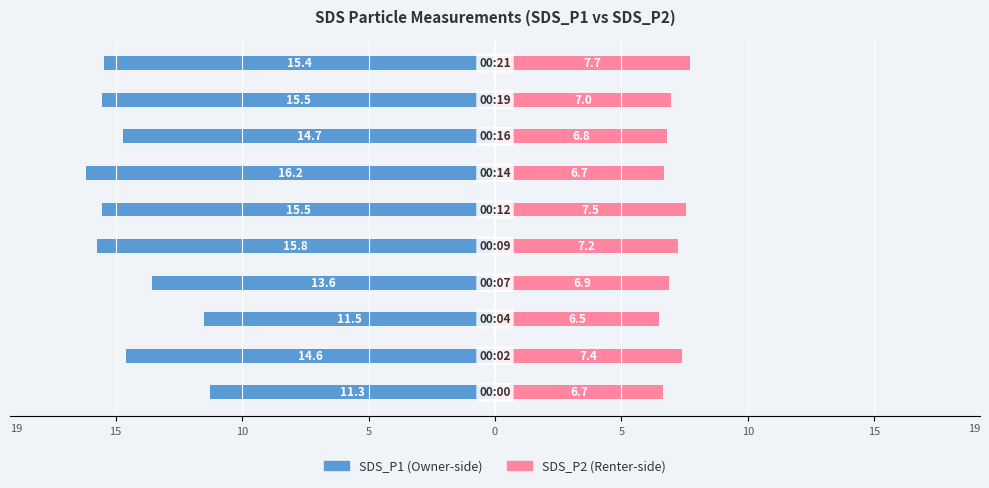

Does the chart contain stacked bars?

No